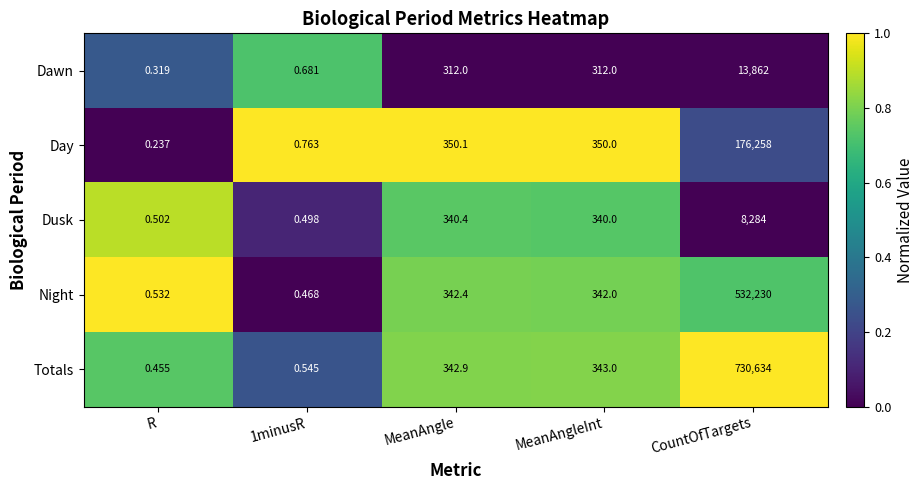

List the series in order of their peak value, highest first.

Totals, Night, Day, Dawn, Dusk